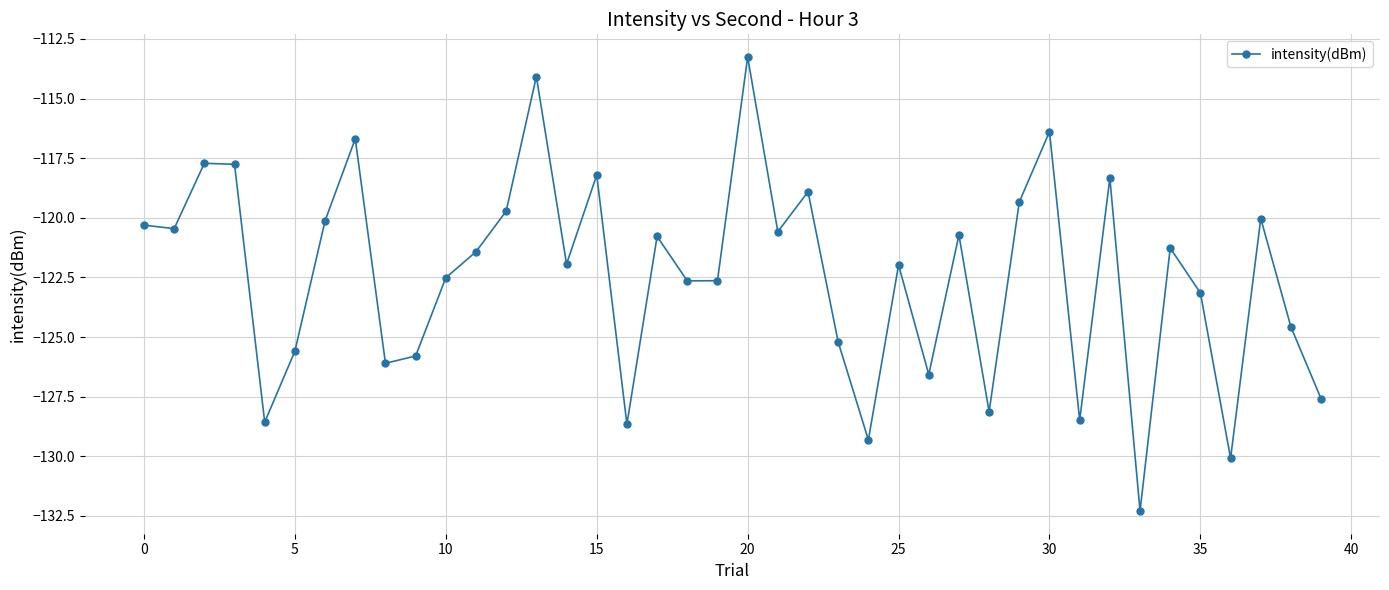

What is the difference between the second highest and minimum values?

18.2